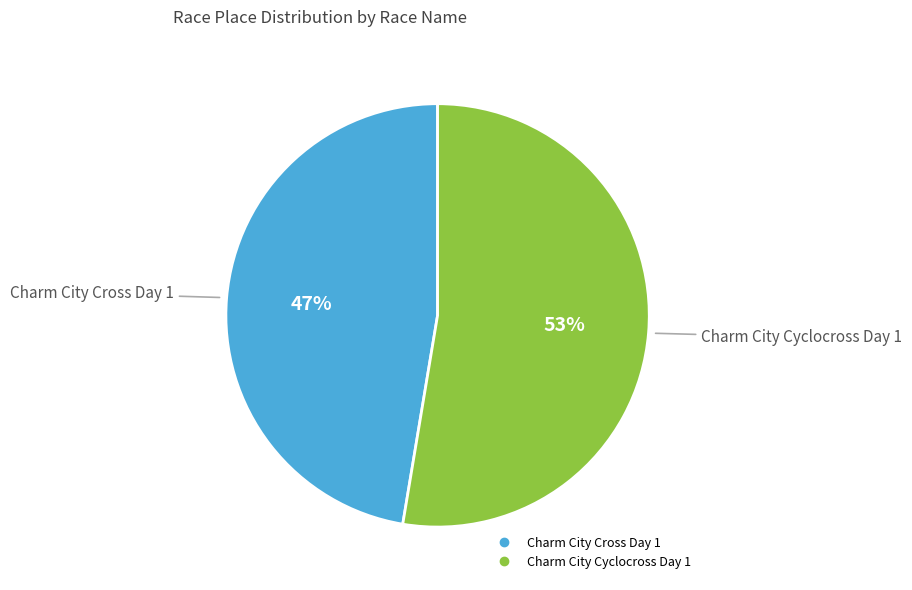

What is the ratio of the value at Charm City Cross Day 1 to the value at Charm City Cyclocross Day 1?

0.9